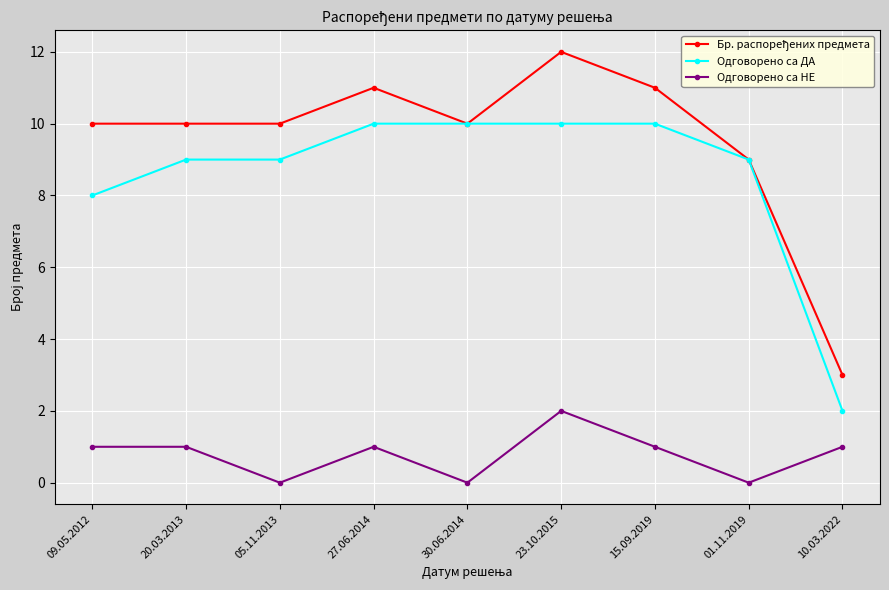

Count the Одговорено са НЕ values in the range 0 to 1.

8